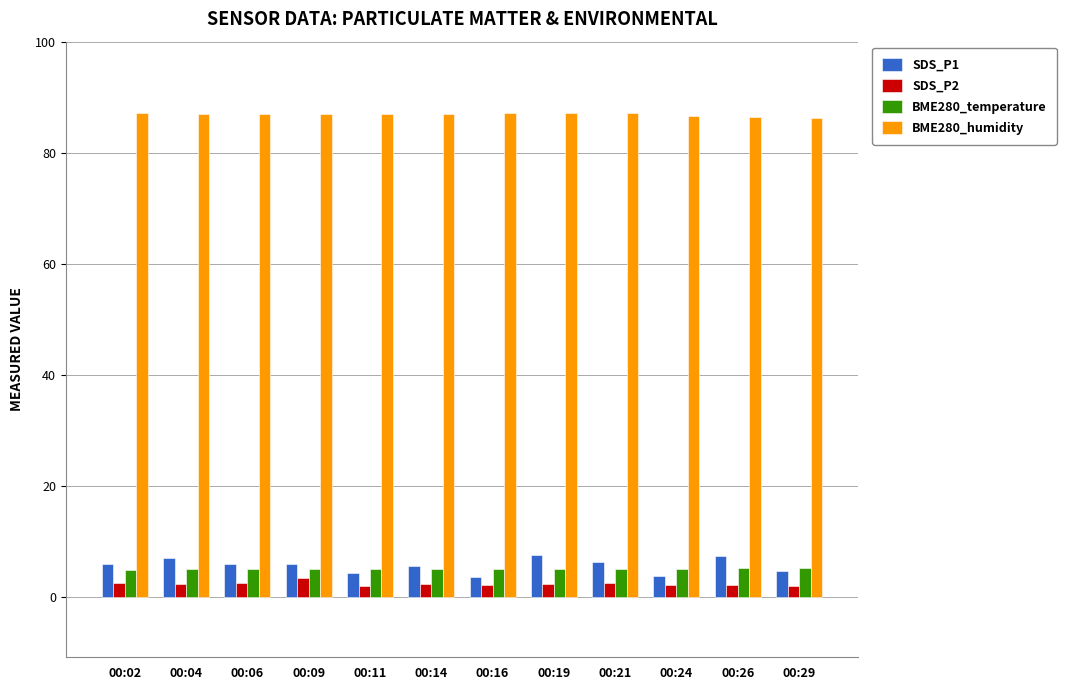

Are the bars grouped side by side (vs. stacked)?

Yes